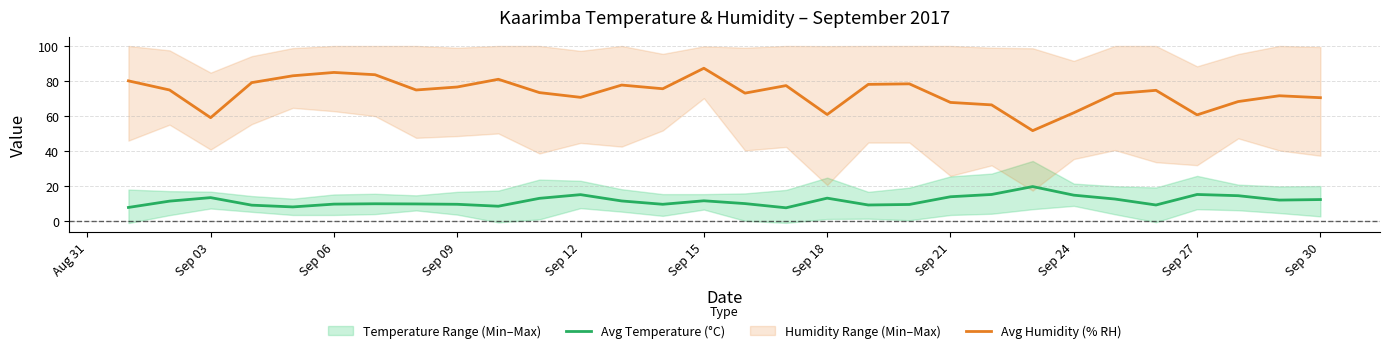

Is the value of Avg Humidity (% RH) at Sep 12 greater than the value of Avg Temperature (°C) at Sep 03?

Yes